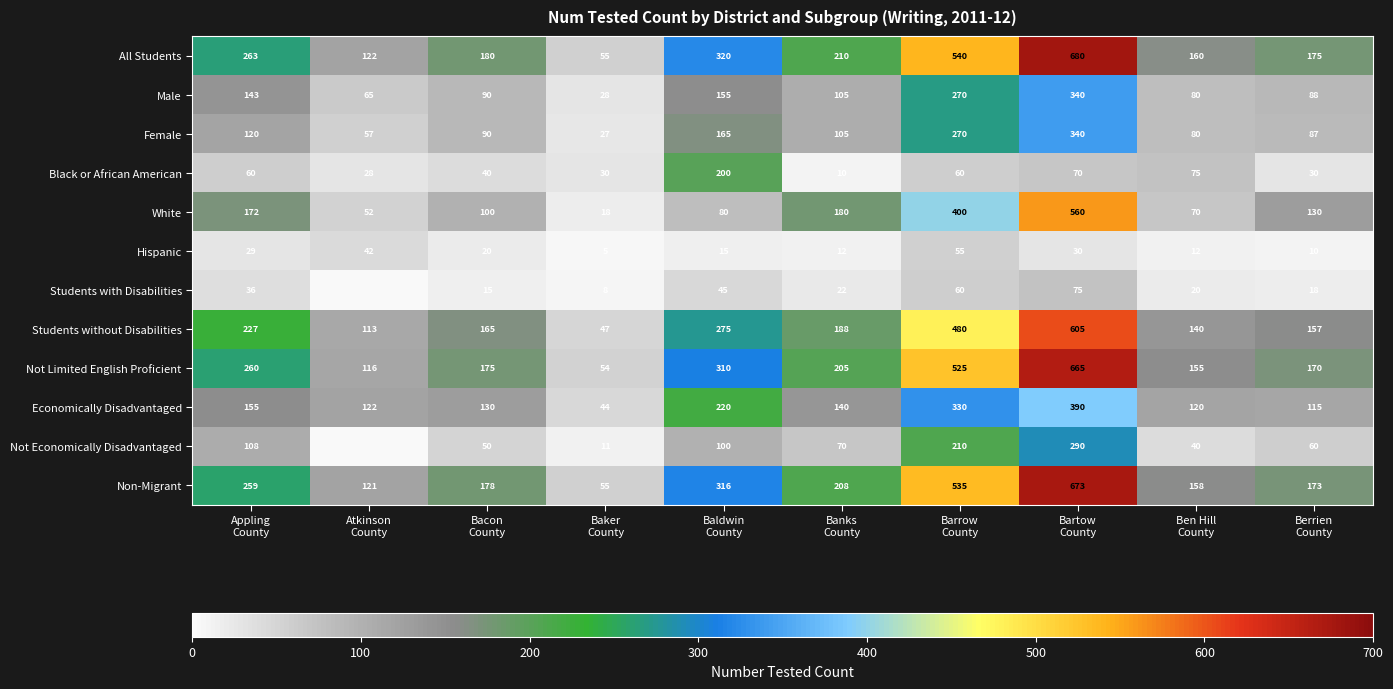

What is the difference between the maximum and minimum values in the Hispanic series?

50